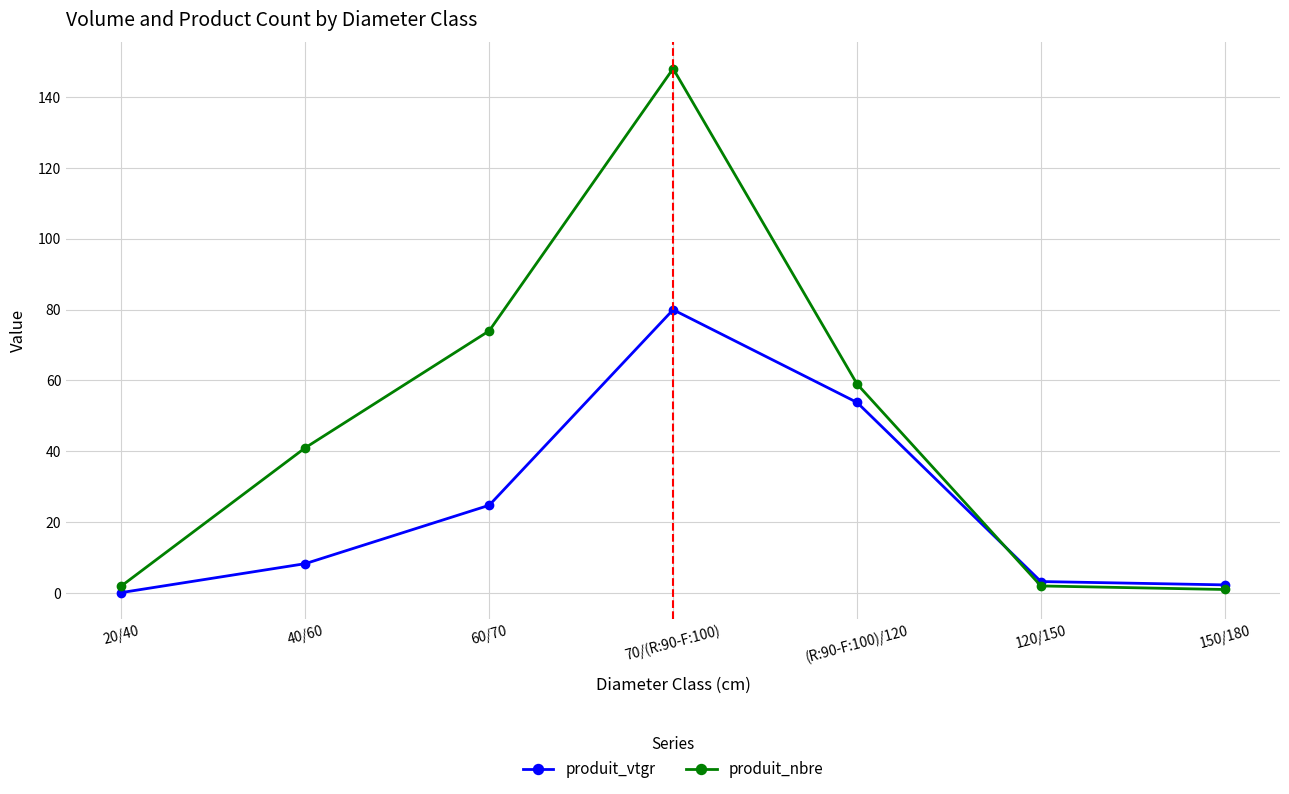

What value does the produit_vtgr series have at 70/(R:90-F:100)?

80.0